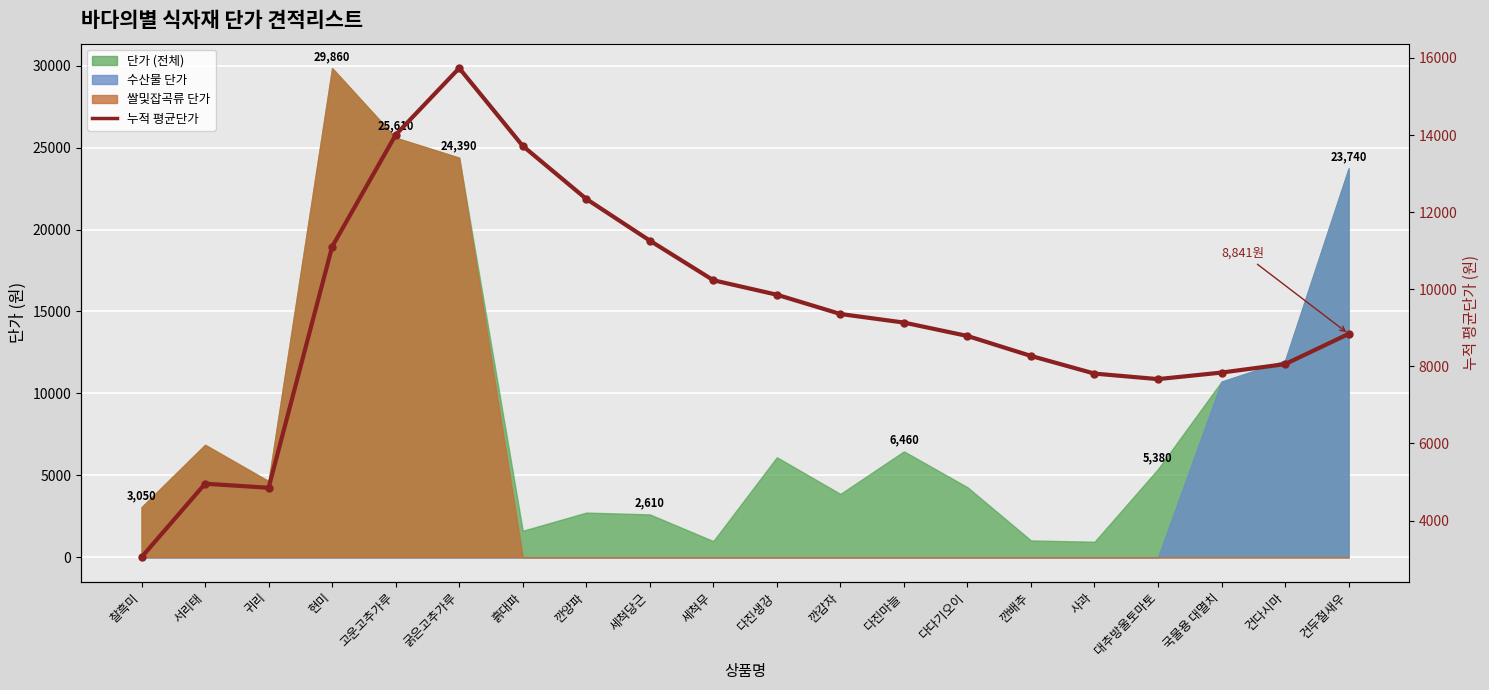

True or false: there are more than 2 points higher than both neighbors.

False